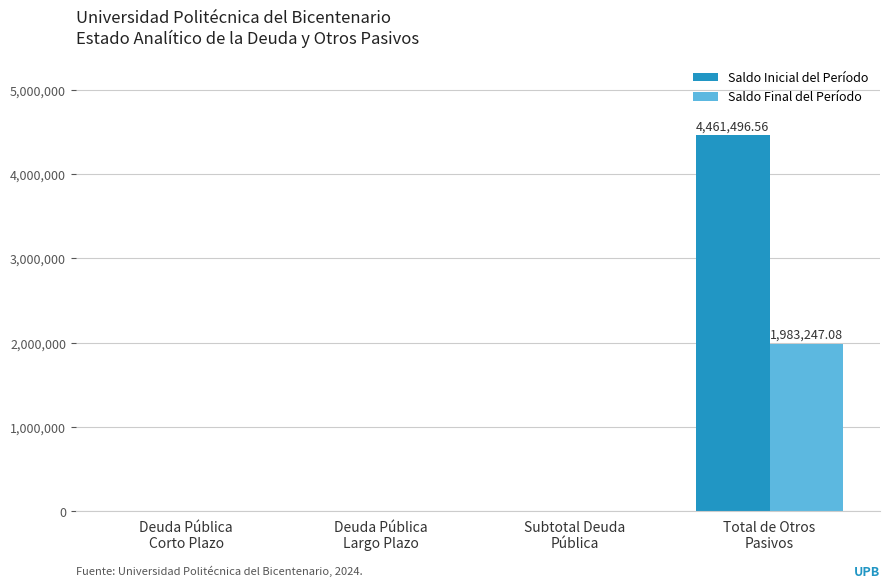

The value of Saldo Final del Período at Deuda Pública
Corto Plazo is 0.0. True or false?

True